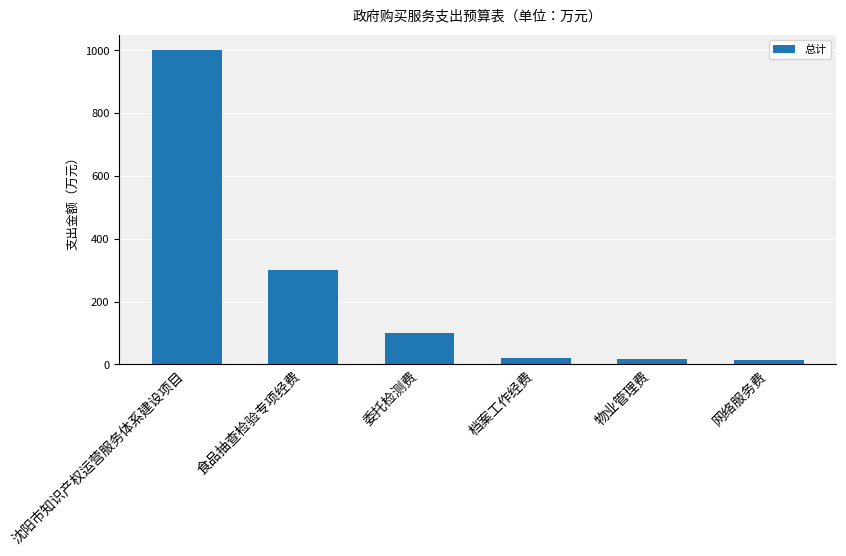

What is the label of the 2nd bar from the left?

食品抽查检验专项经费